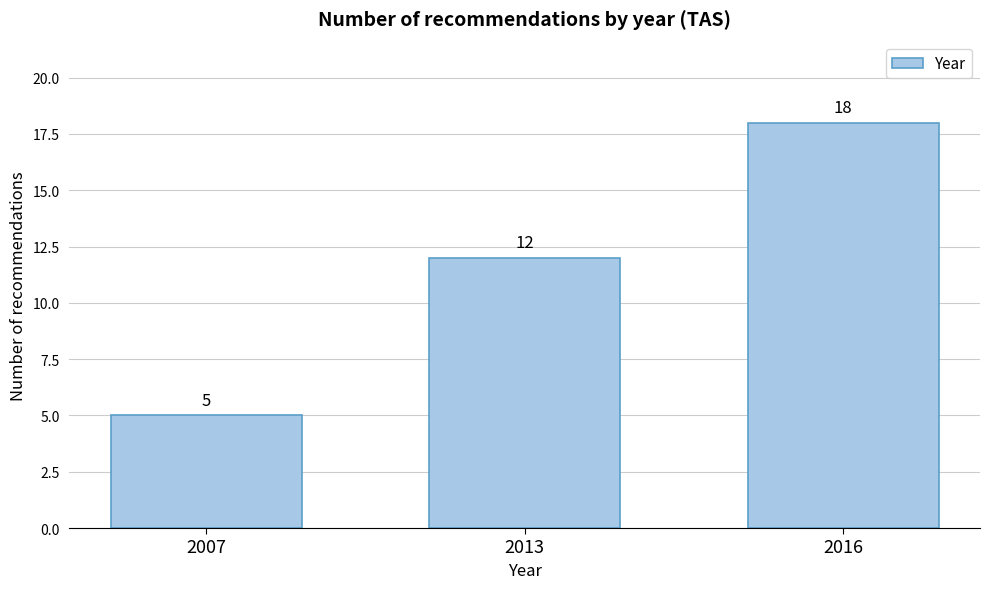

Reading left to right, list all the values displayed in this chart.

5	12	18